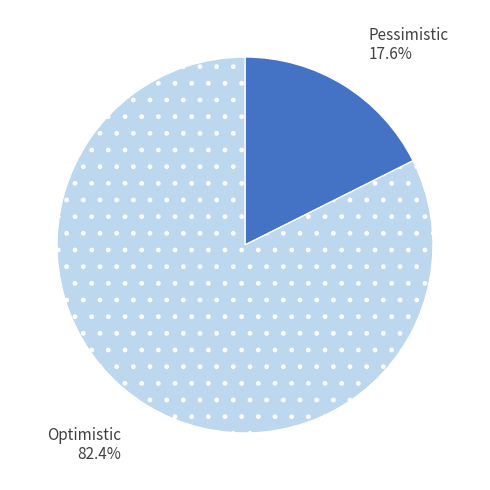

Which slice is the largest?

Optimistic